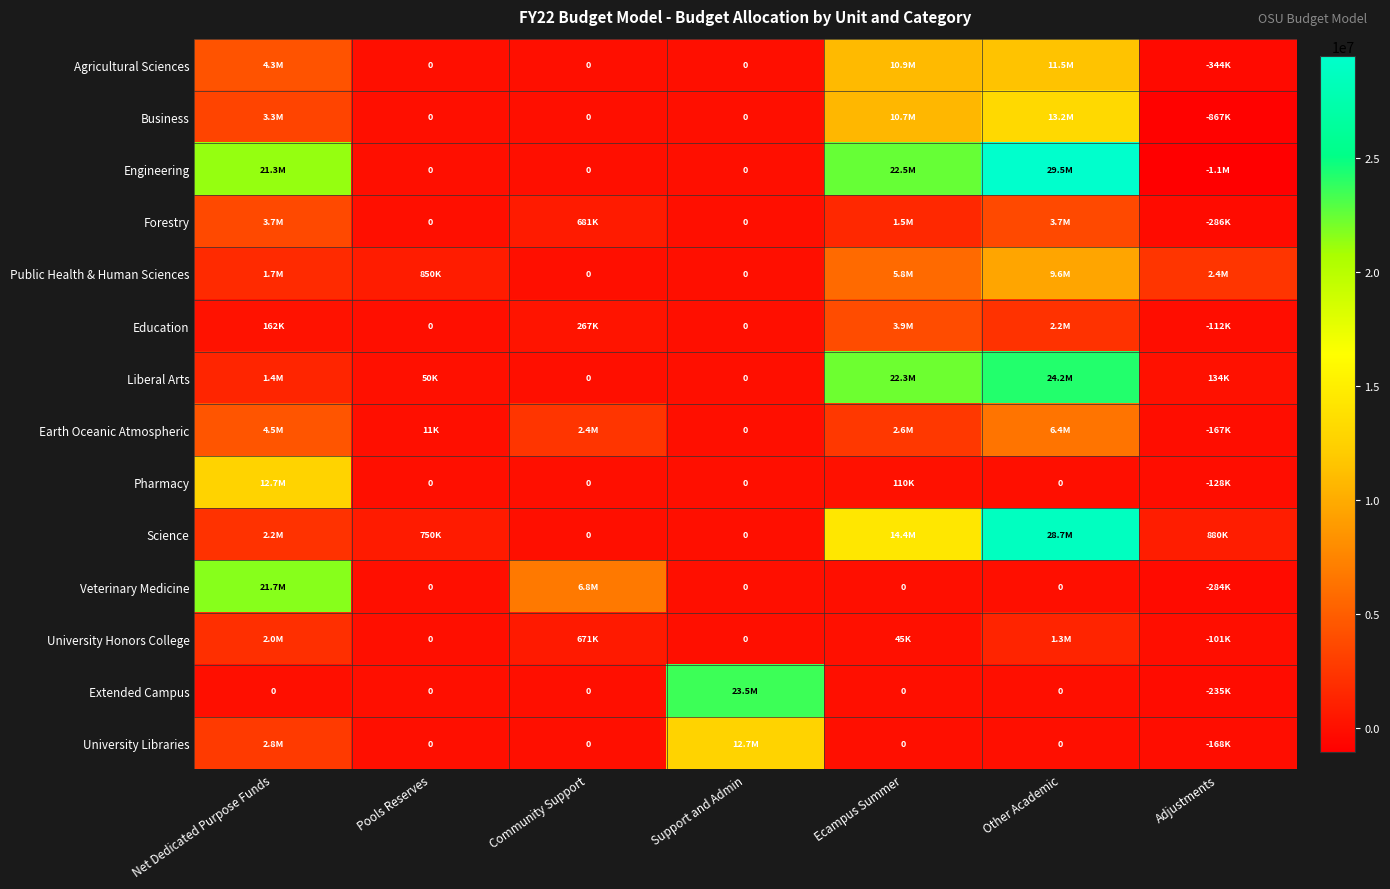

Which series changed the most between Net Dedicated Purpose Funds and Pools Reserves?

Veterinary Medicine